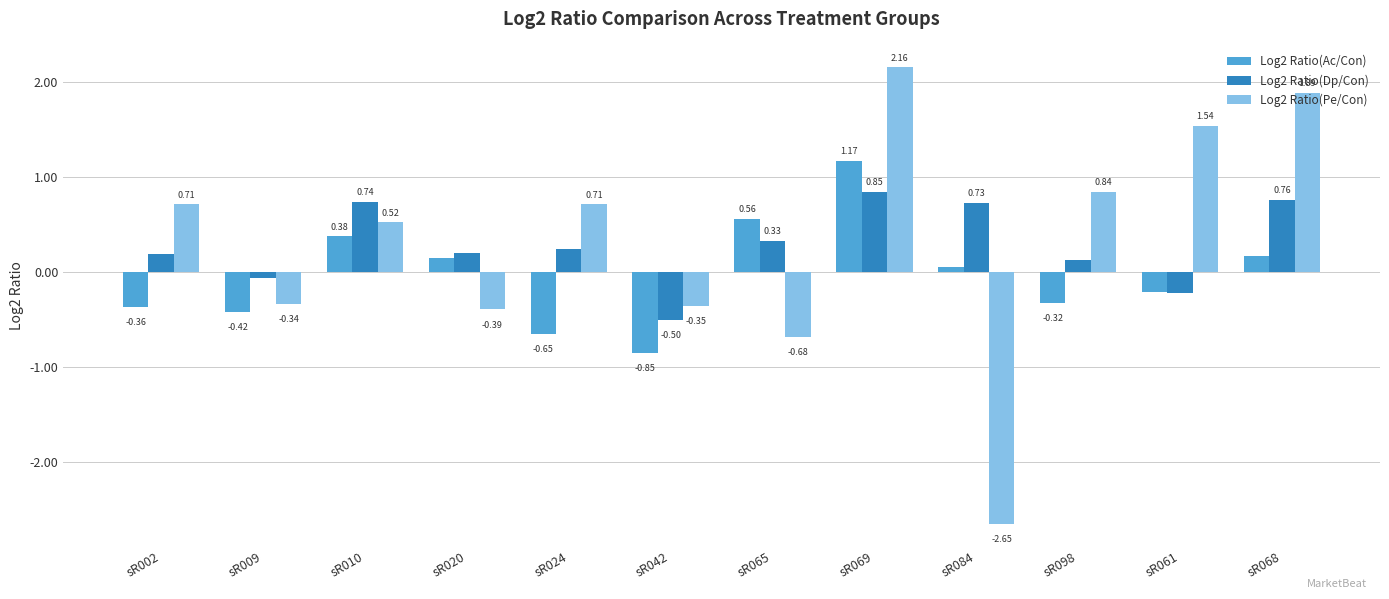

How many values in the Log2 Ratio(Dp/Con) series are below 0?

3